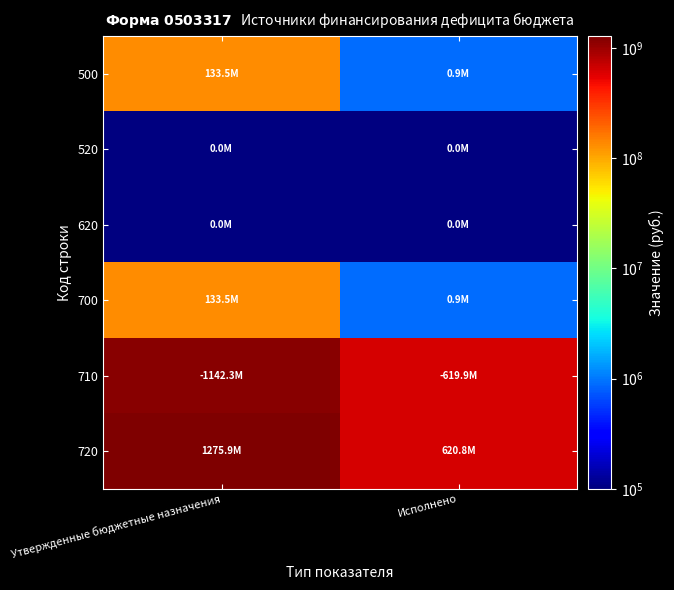

Between Утвержденные бюджетные назначения and Исполнено, which series saw the biggest shift?

720